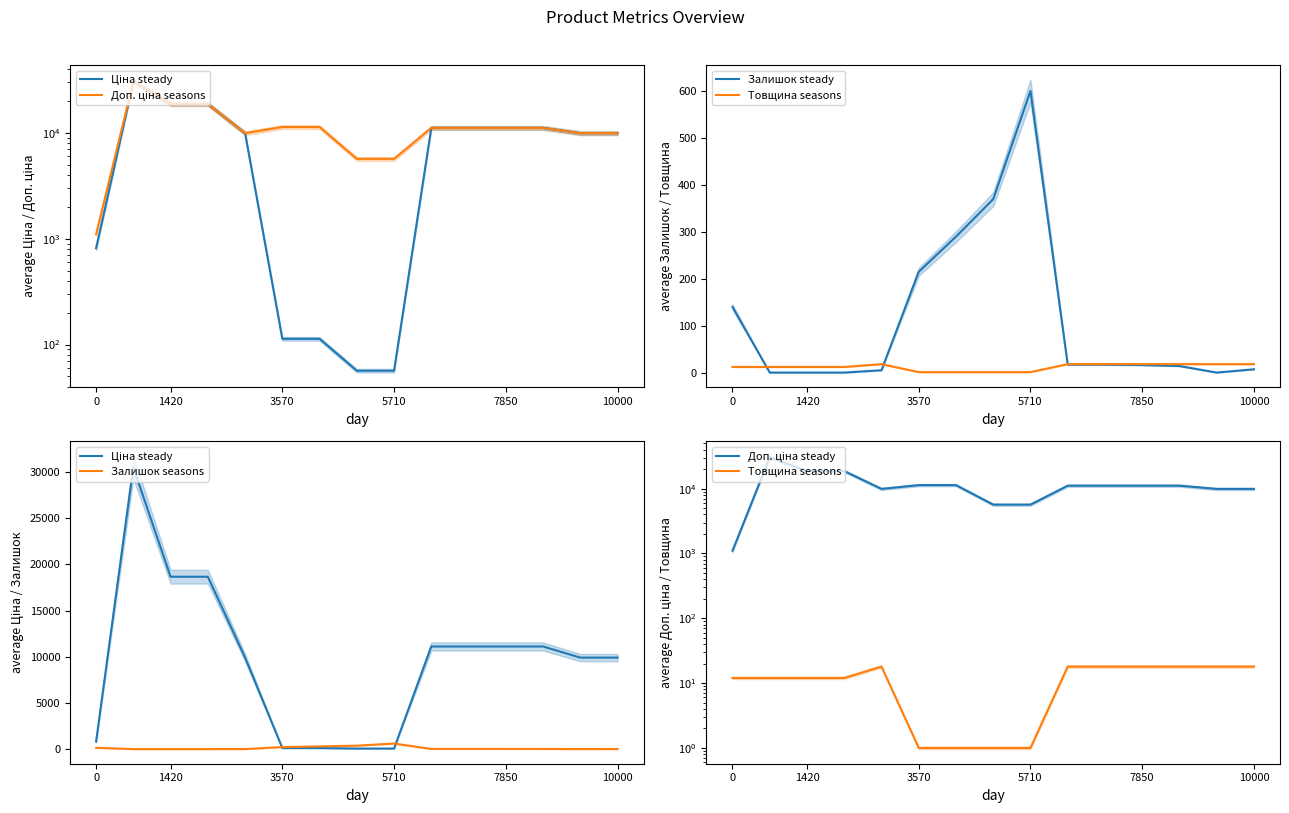

Is the value of Залишок steady at 7850 greater than the value of Доп. ціна seasons at 0?

No